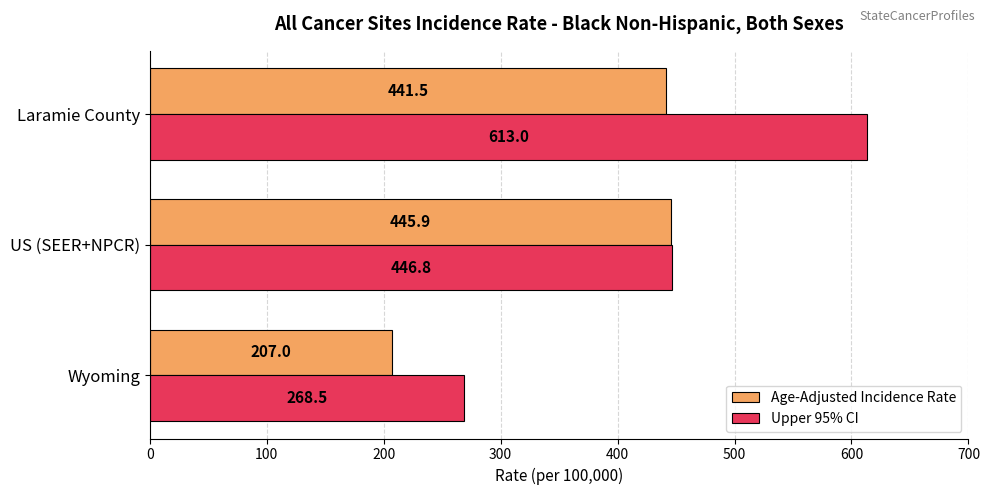

What is the approximate value of Upper 95% CI at Laramie County?

613.0